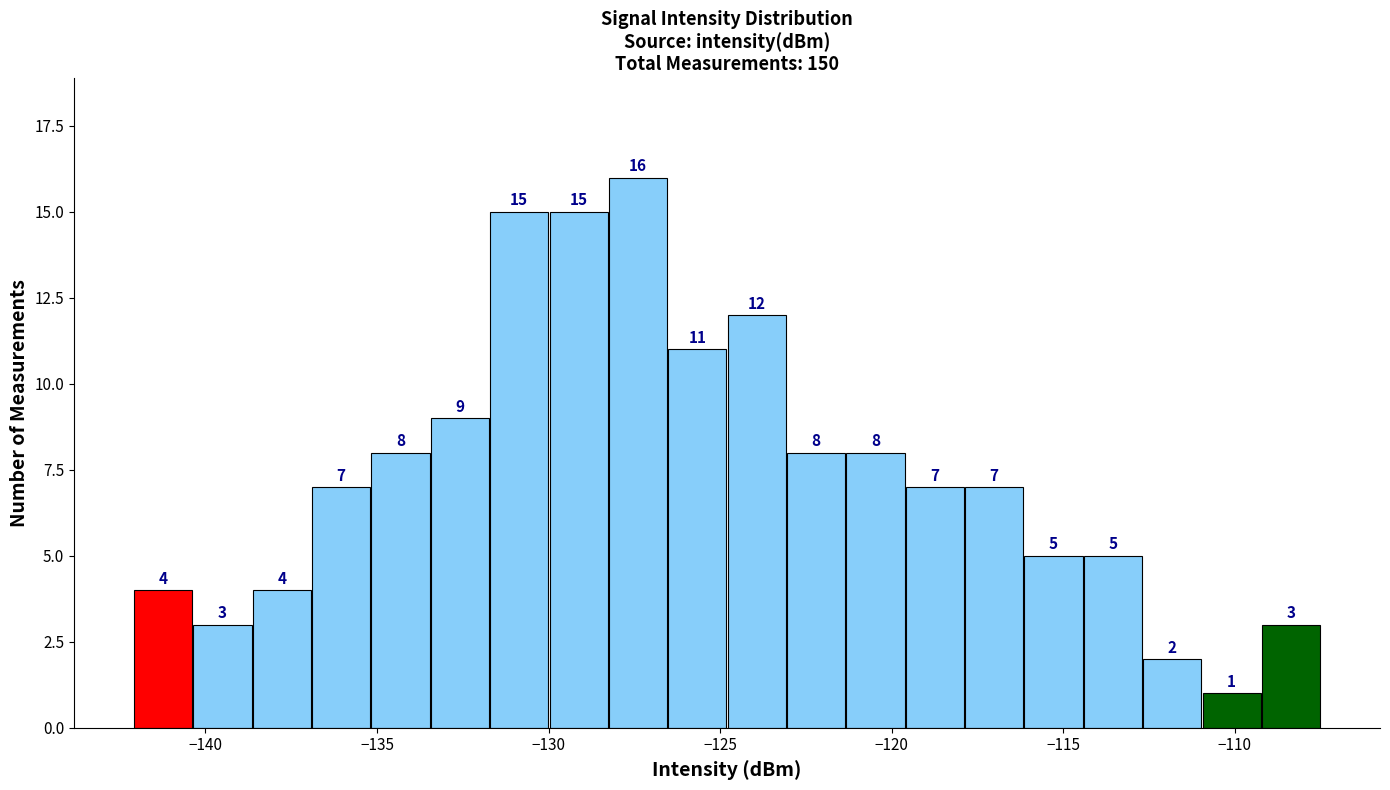

Around what value on the x-axis is the tallest bar? Give the approximate position of its centre, as read against the axis.

-127.5